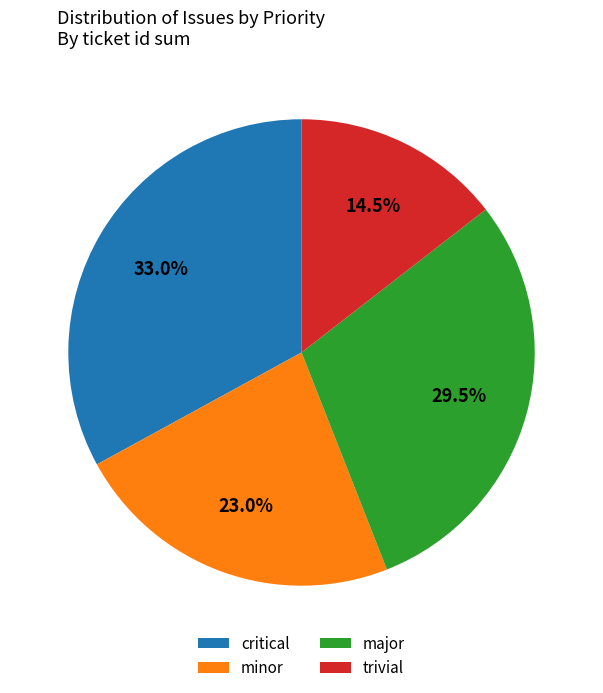

To the nearest percent, what percentage of the pie is minor?

23%